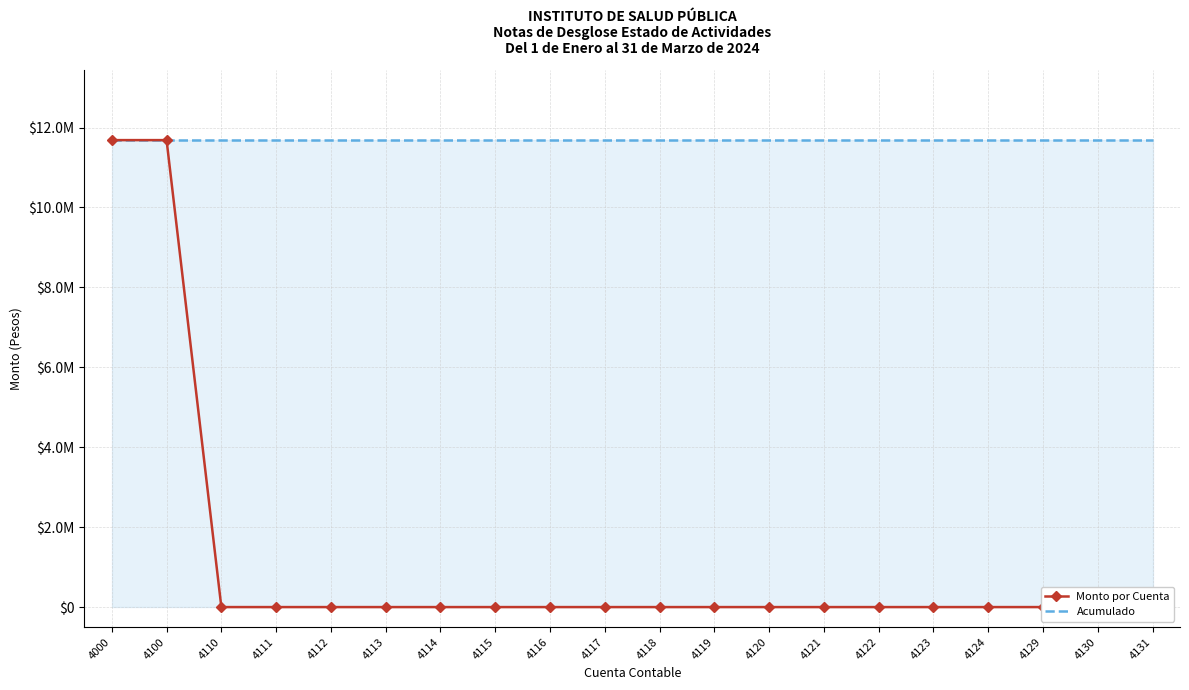

Reading left to right, extract all data points from this chart.

Monto por Cuenta: 11685265.6	11685265.6	0.0	0.0	0.0	0.0	0.0	0.0	0.0	0.0	0.0	0.0	0.0	0.0	0.0	0.0	0.0	0.0	0.0	0.0
Acumulado: 11685265.6	11685265.6	11685265.6	11685265.6	11685265.6	11685265.6	11685265.6	11685265.6	11685265.6	11685265.6	11685265.6	11685265.6	11685265.6	11685265.6	11685265.6	11685265.6	11685265.6	11685265.6	11685265.6	11685265.6